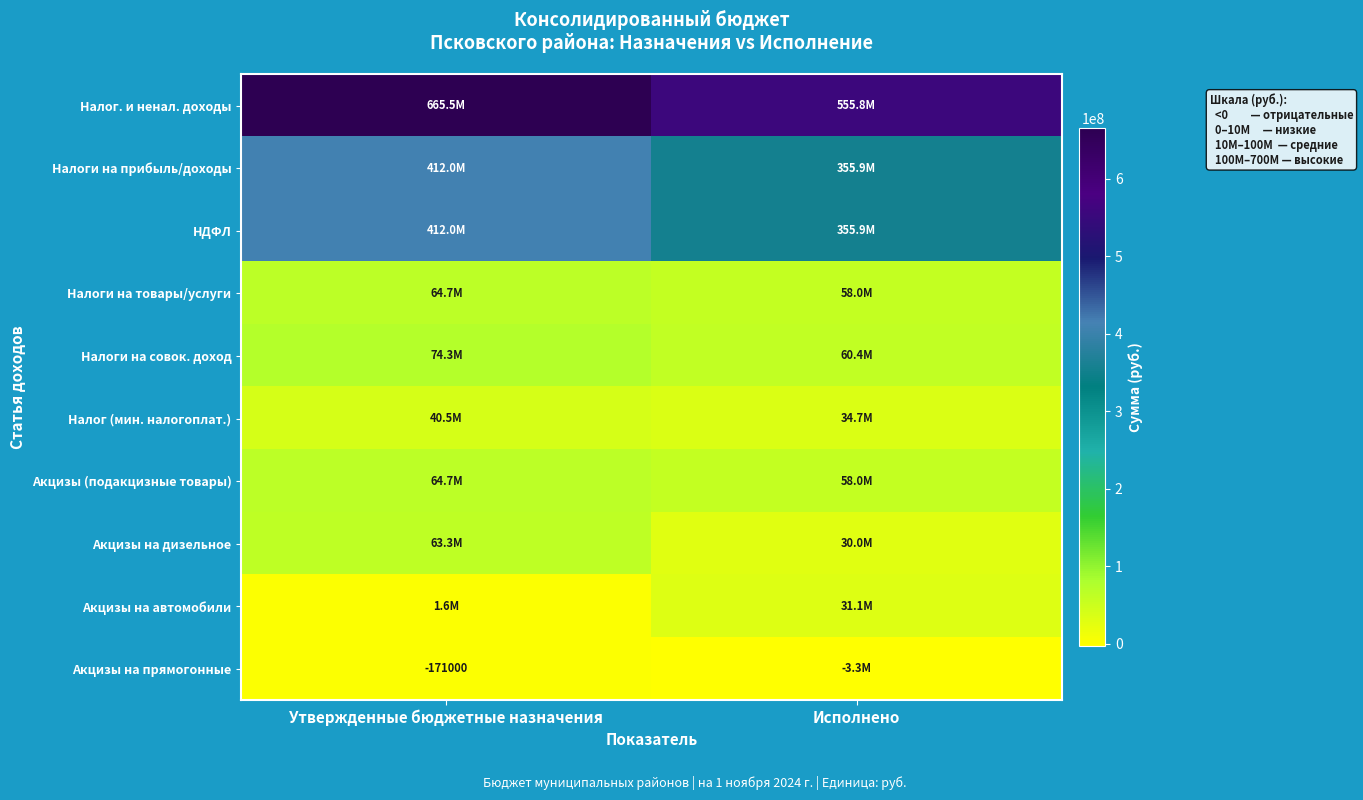

How many data points in Акцизы на прямогонные are less than -171000?

1